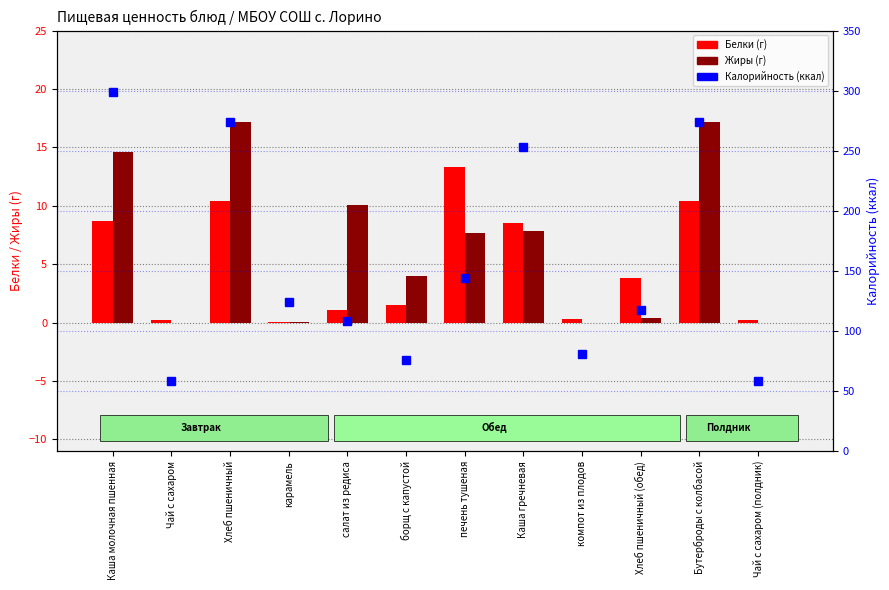

Which series changed the most between компот из плодов and Хлеб пшеничный (обед)?

Калорийность (ккал)